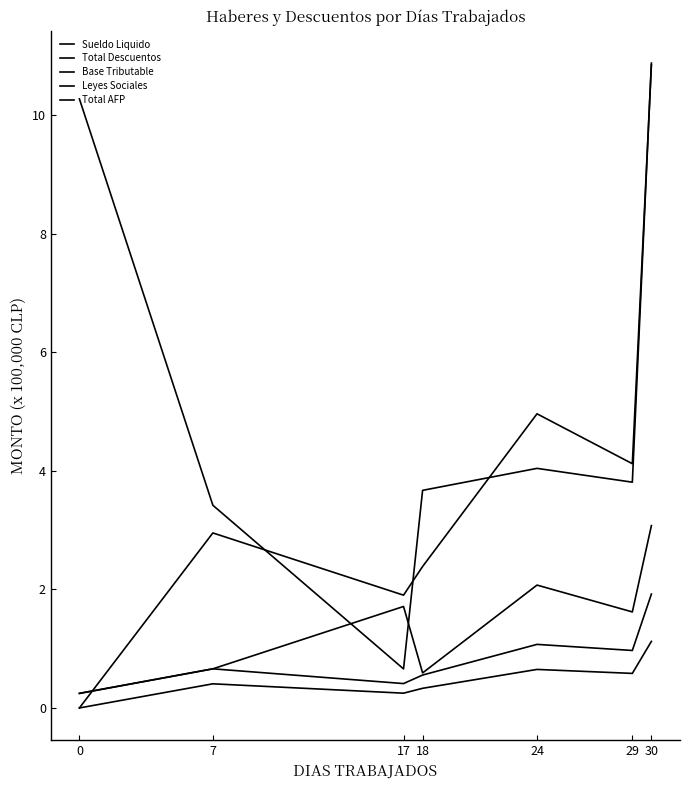

Where is Leyes Sociales nearest to the value 1?

29